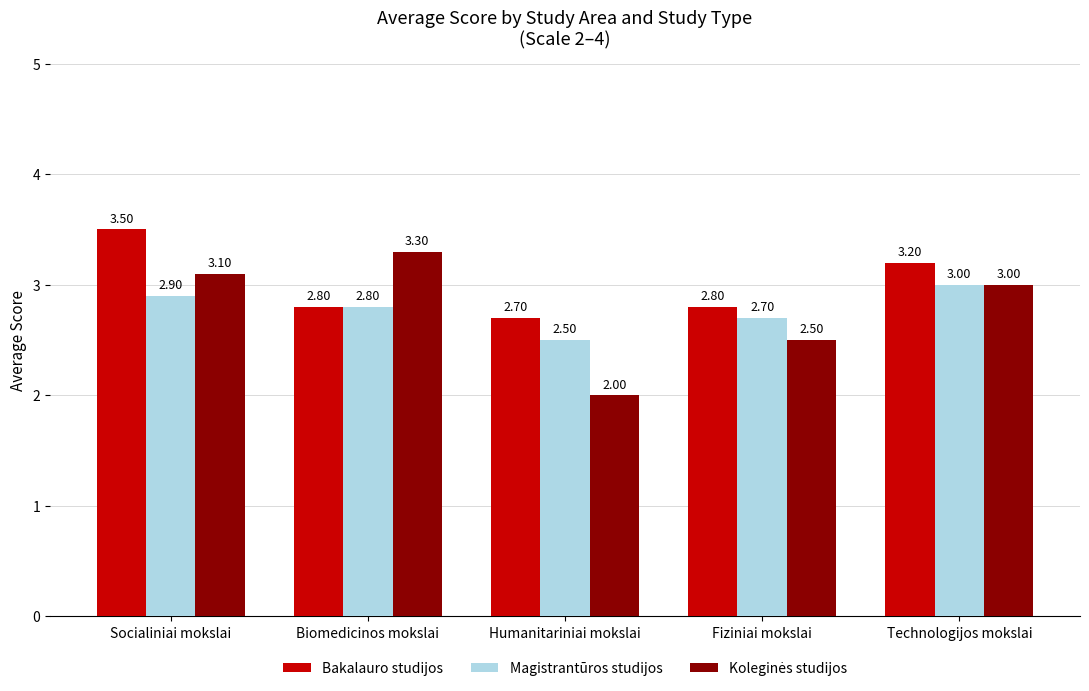

How many Bakalauro studijos values are between 2 and 3?

3